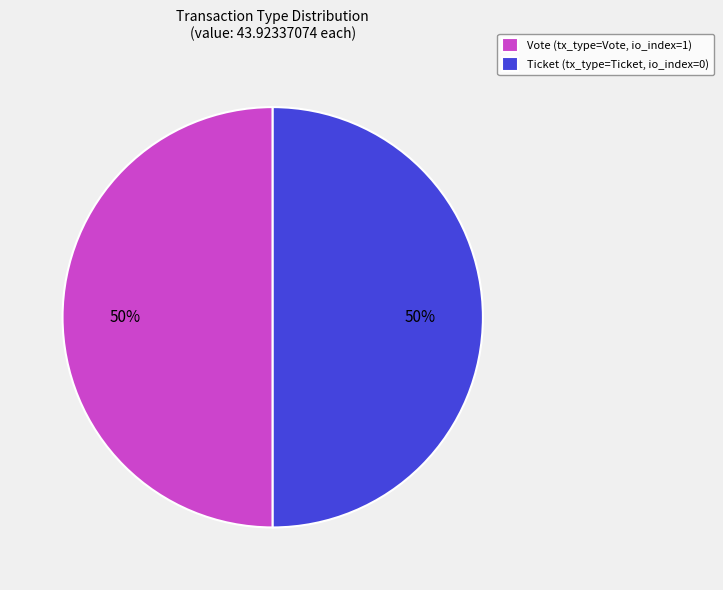

What is the ratio of the value at Vote (tx_type=Vote, io_index=1) to the value at Ticket (tx_type=Ticket, io_index=0)?

1.0